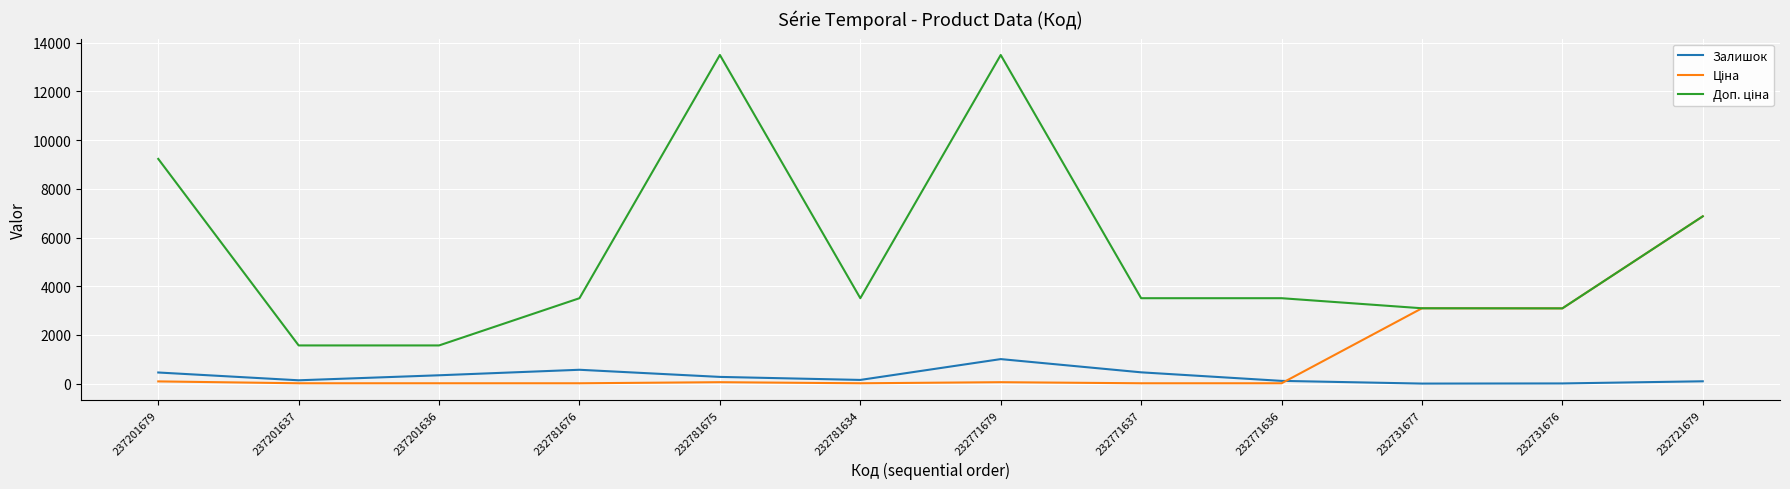

What is the spread (max minus min) of values at 232781634?

3492.4